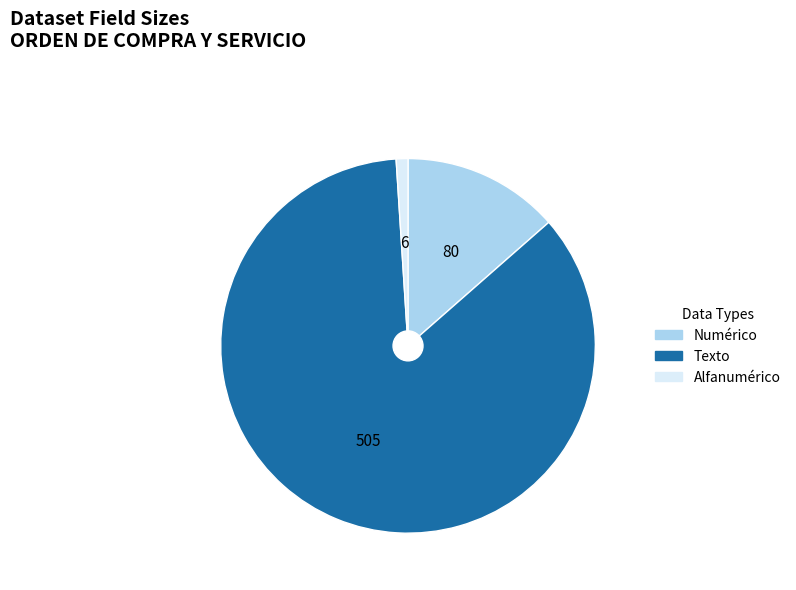

Count the number of slices in the pie.

3